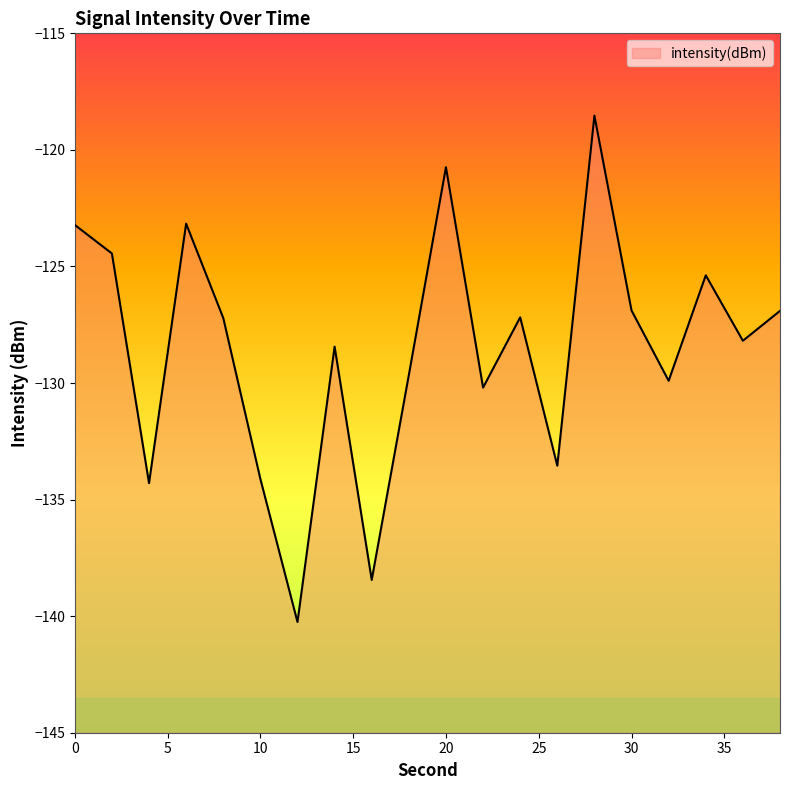

Rank the categories by value from highest to lowest.

28, 20, 6, 0, 2, 34, 30, 38, 24, 8, 36, 14, 18, 32, 22, 26, 10, 4, 16, 12